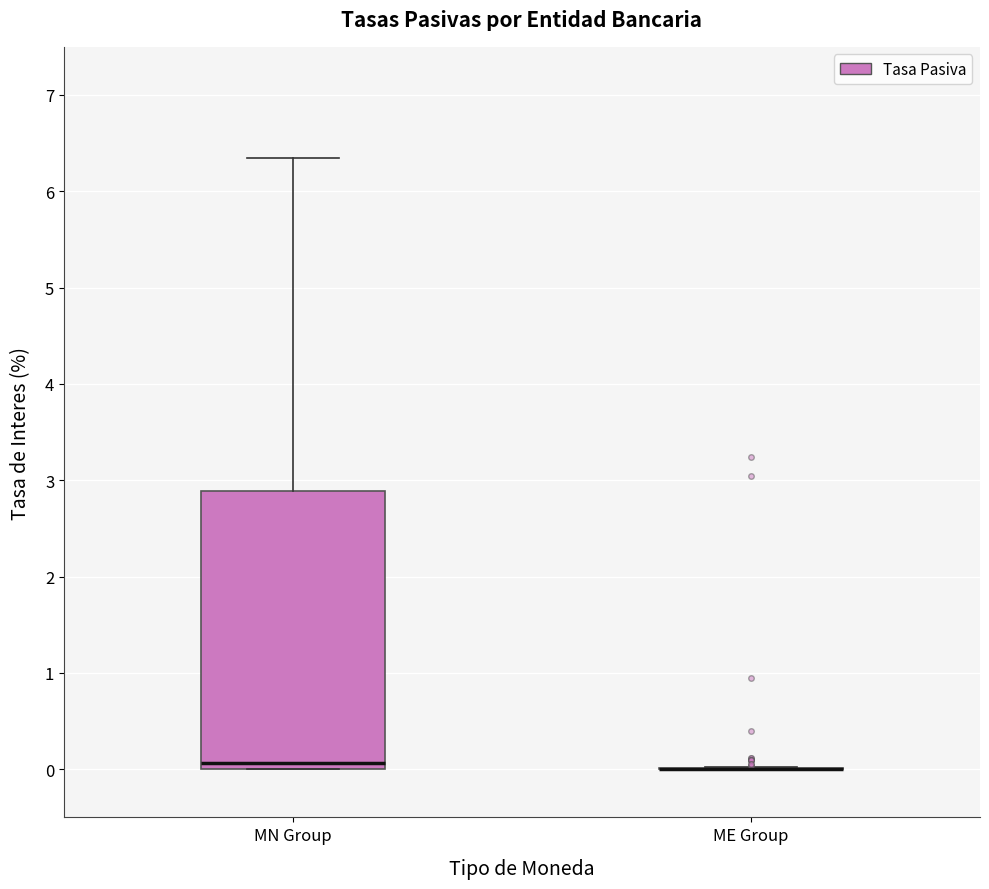

Where is the upper edge of the box for MN Group on the y-axis? The values are not printed on the chart, so give them approximately, as read against the axis.

2.9